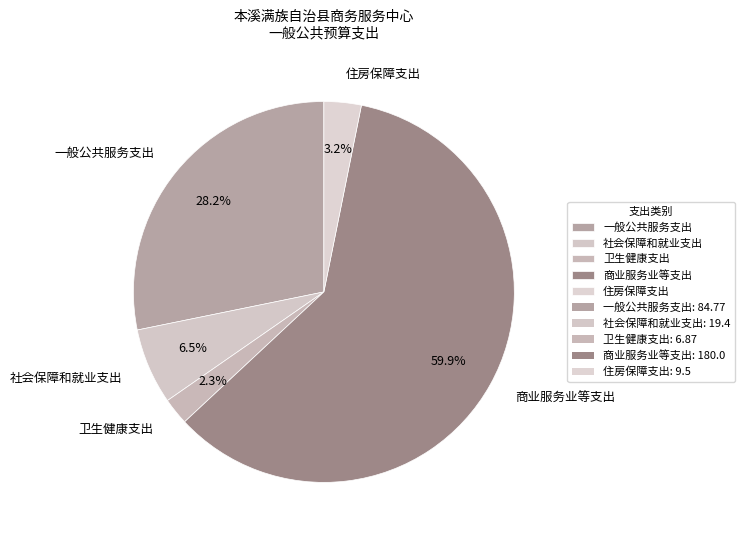

To the nearest percent, what is the difference between the 卫生健康支出 and 住房保障支出 slice percentages?

1%